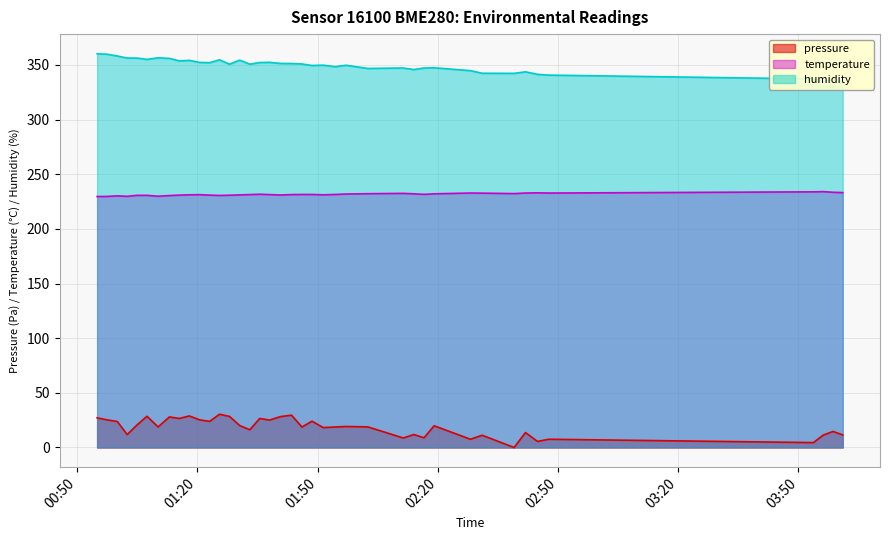

What position from the right is 2023-02-16T01:02:27?

37